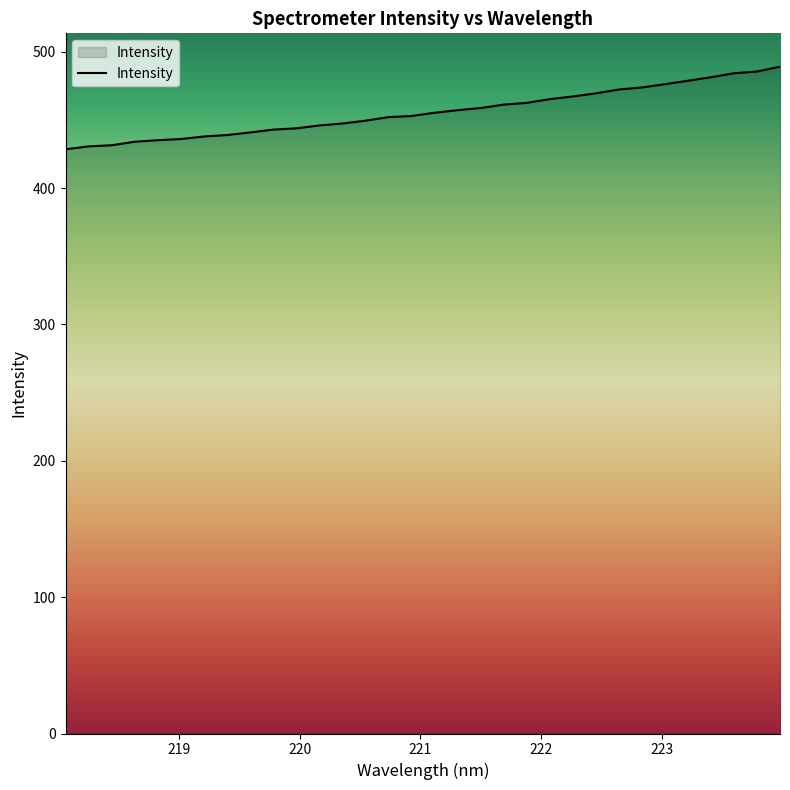

What is the maximum value shown in the chart?

489.0